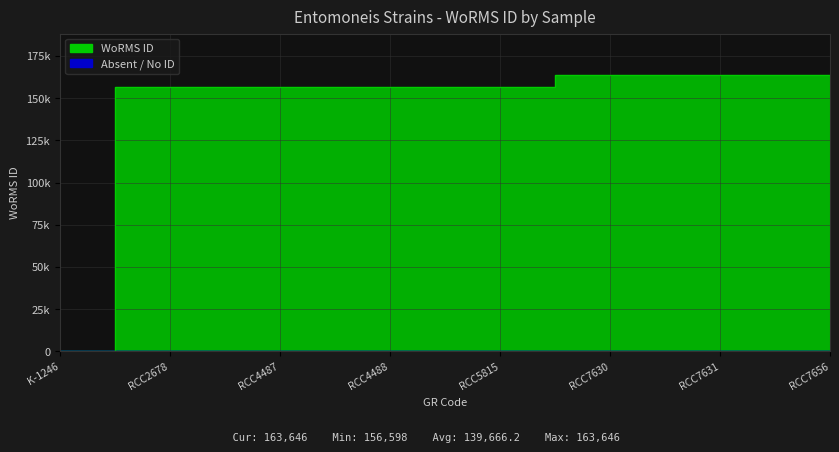

The value at RCC5815 is 275727. True or false?

False